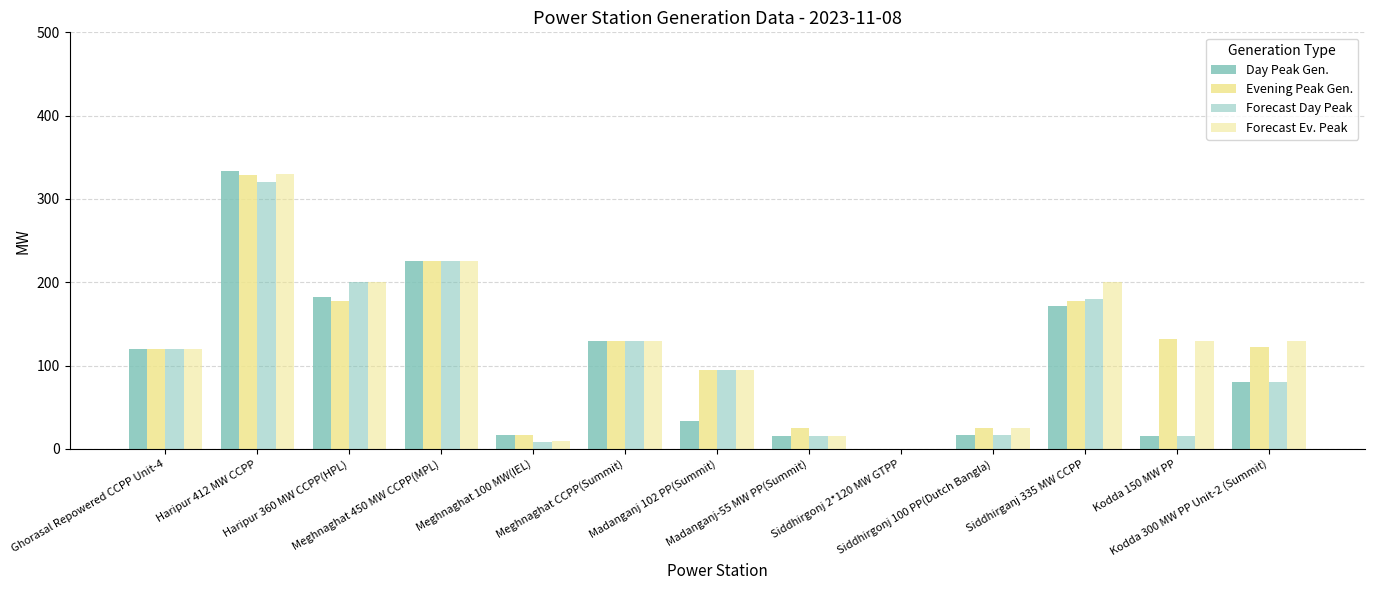

How many data points does each series have?

13